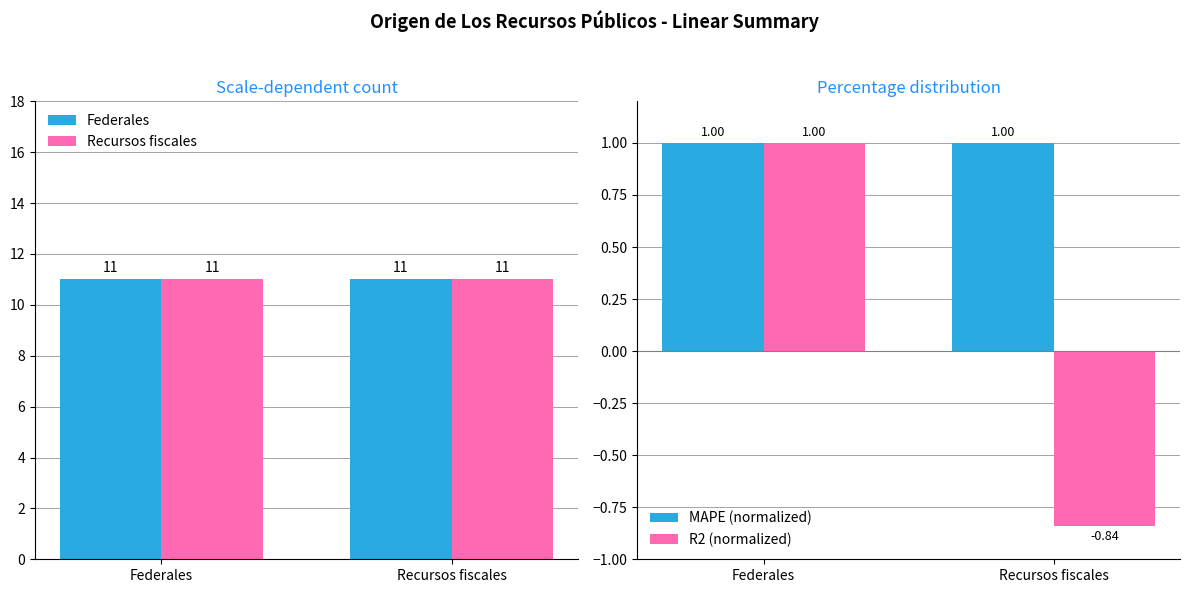

What is the label of the 2nd bar from the left?

Recursos fiscales